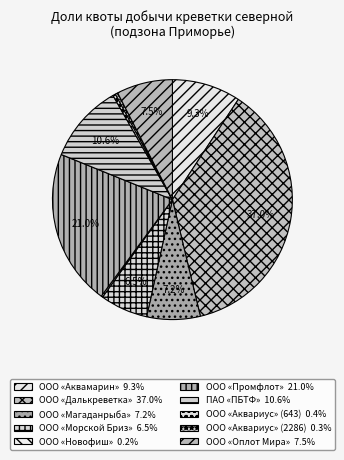

Is it true that ООО «Аквариус» (2286) is 0% of the pie?

True